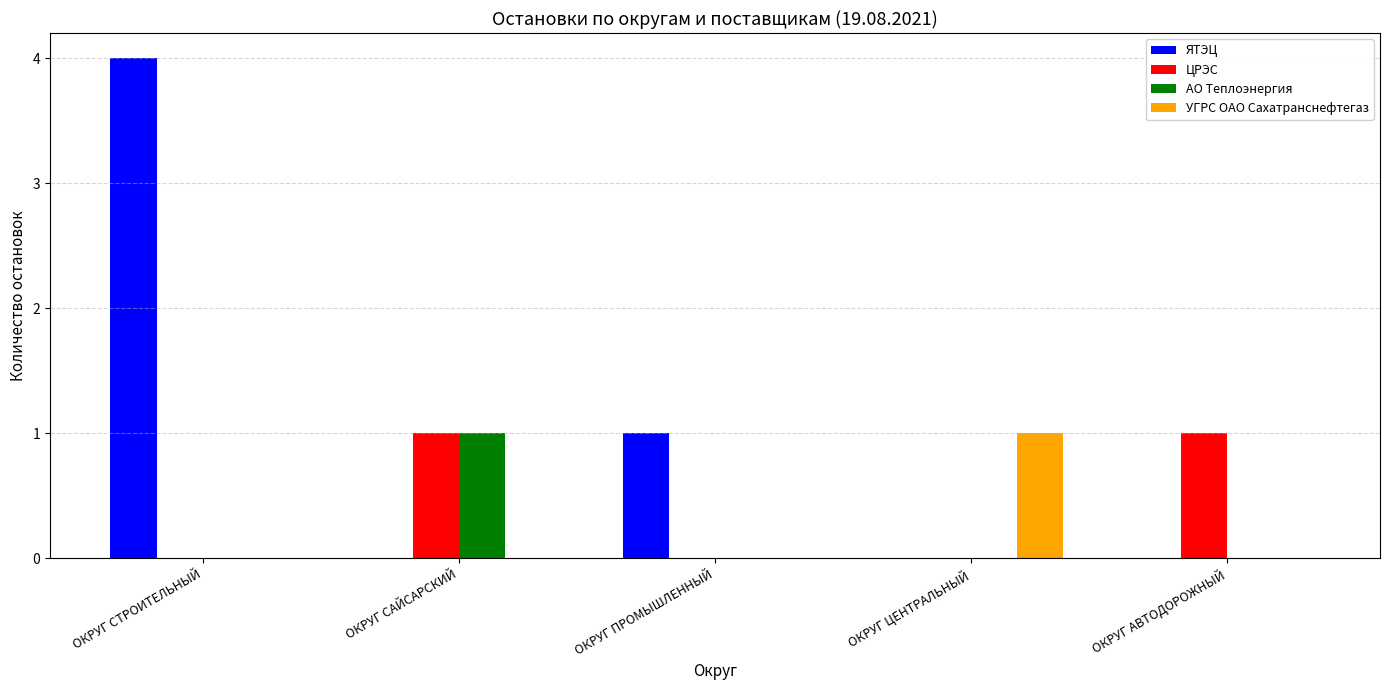

What is the greatest value displayed?

4